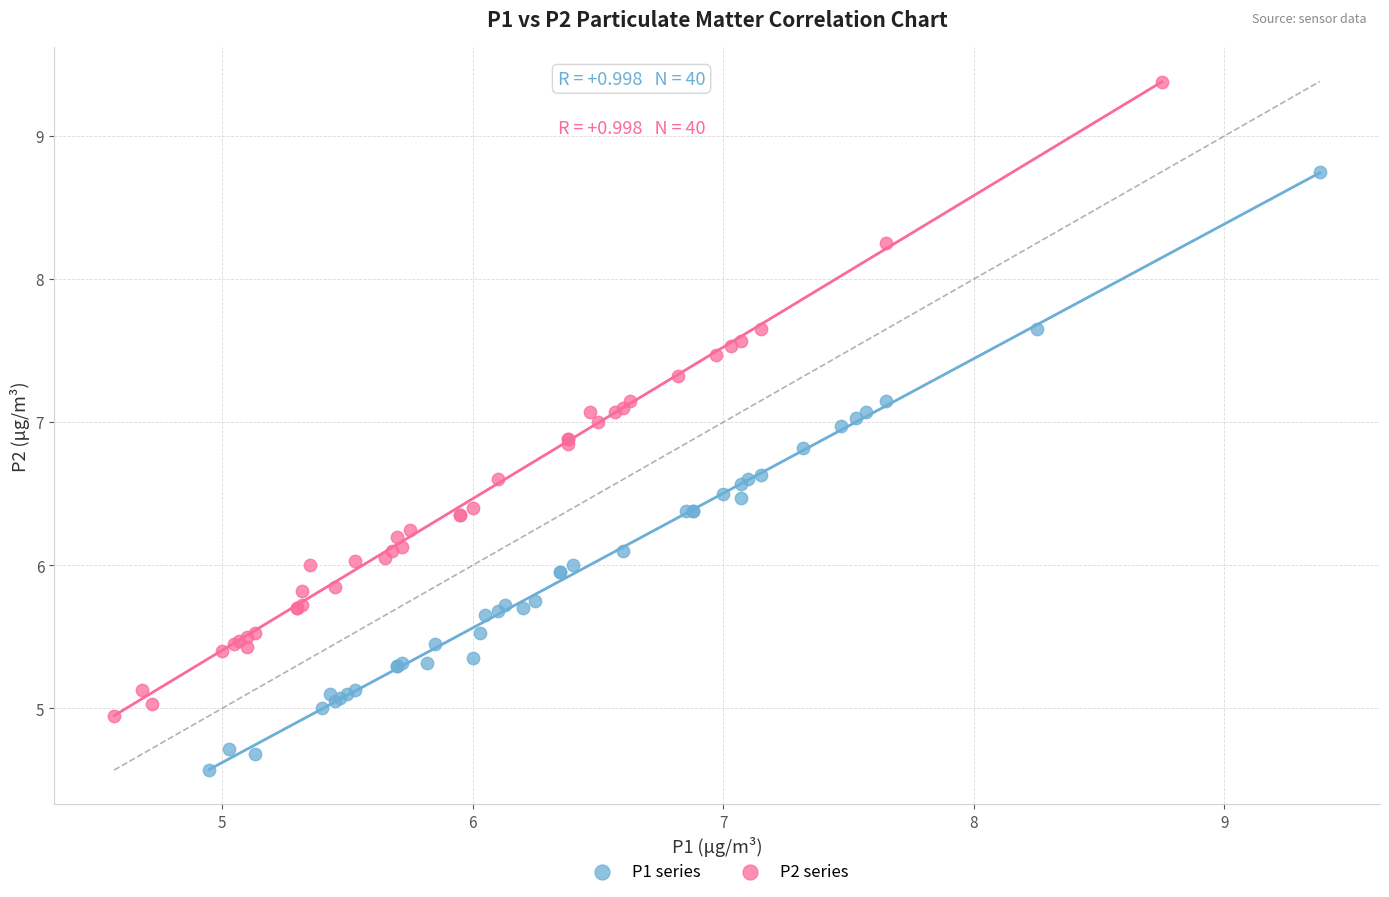

Which series reaches the maximum Y coordinate?

P2 series